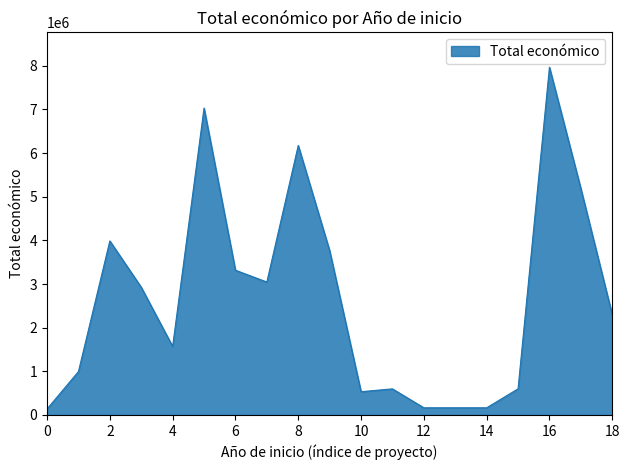

What is the maximum value shown in the chart?

7967413